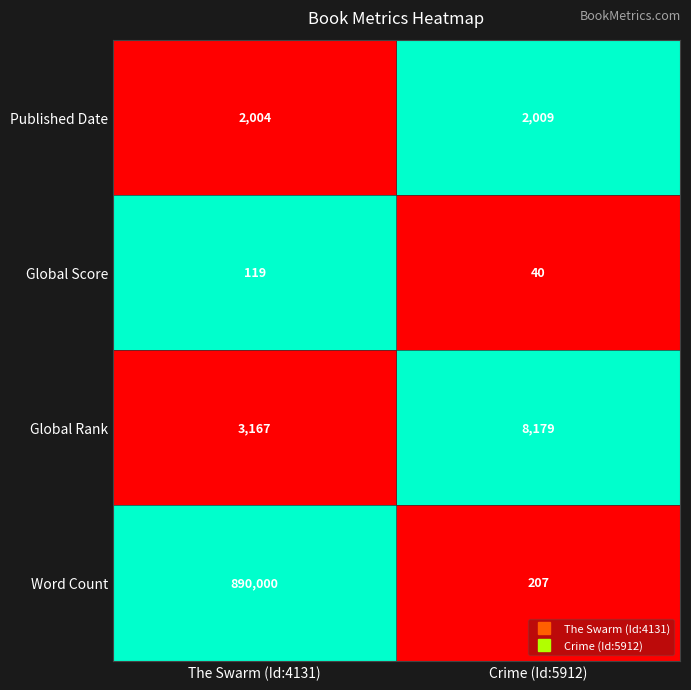

What is the difference between the maximum and minimum values in the Global Score series?

79